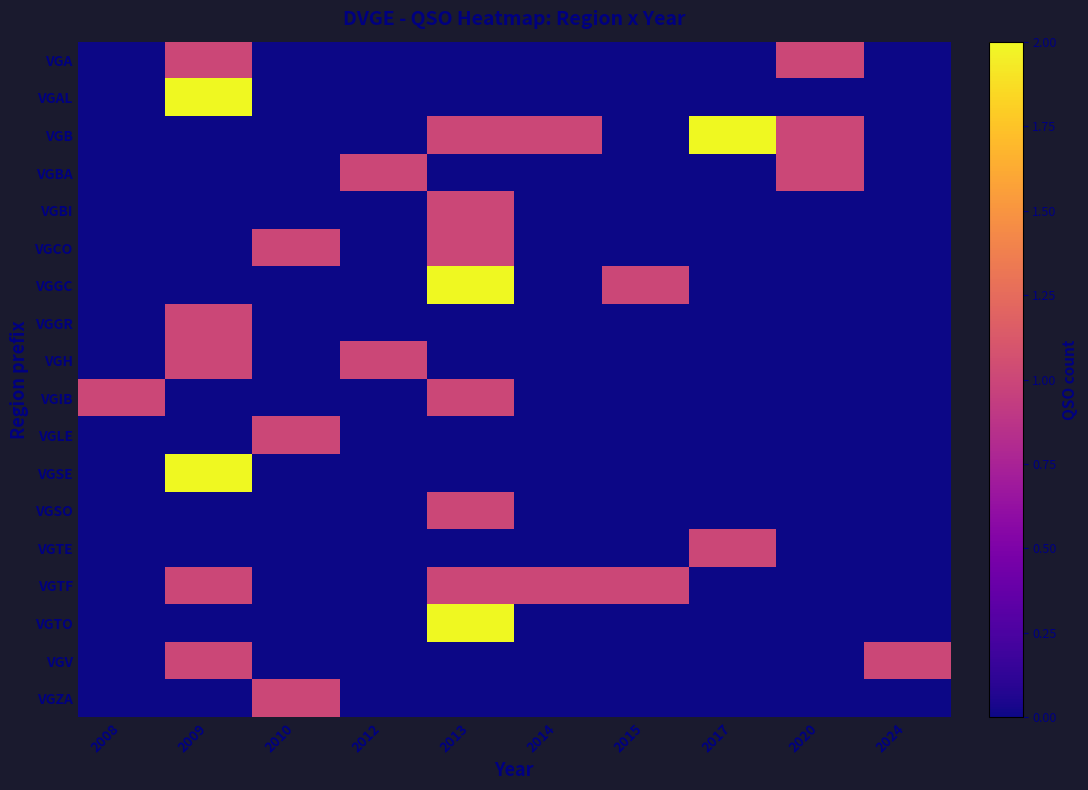

Which label corresponds to the largest value in the chart?

2009